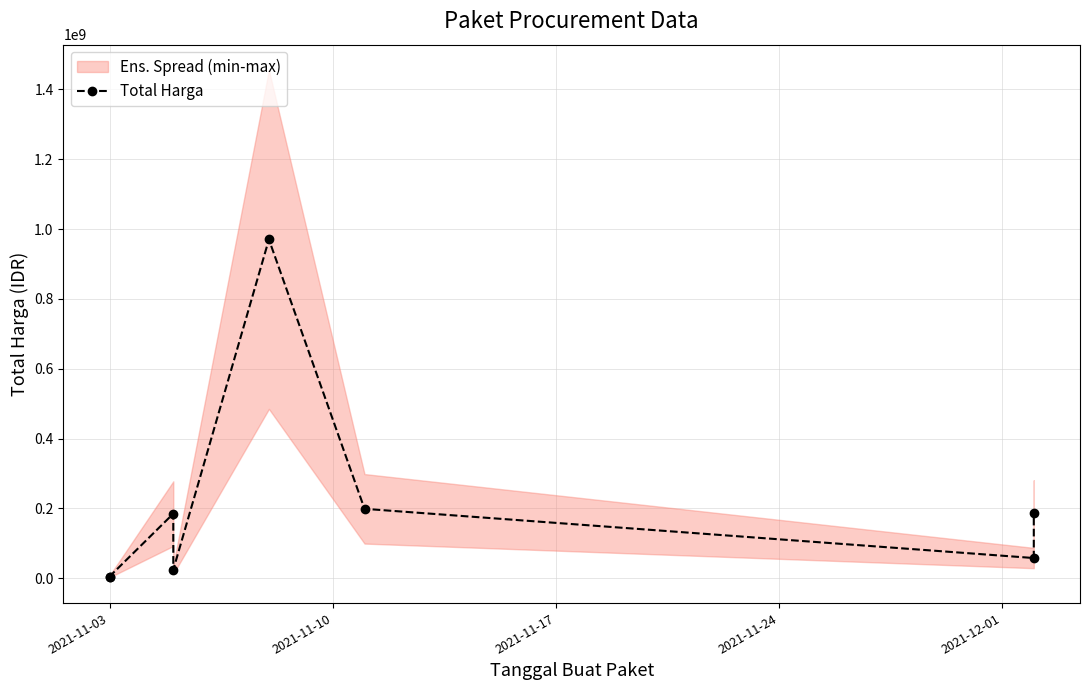

What is the smallest value displayed?

3552000